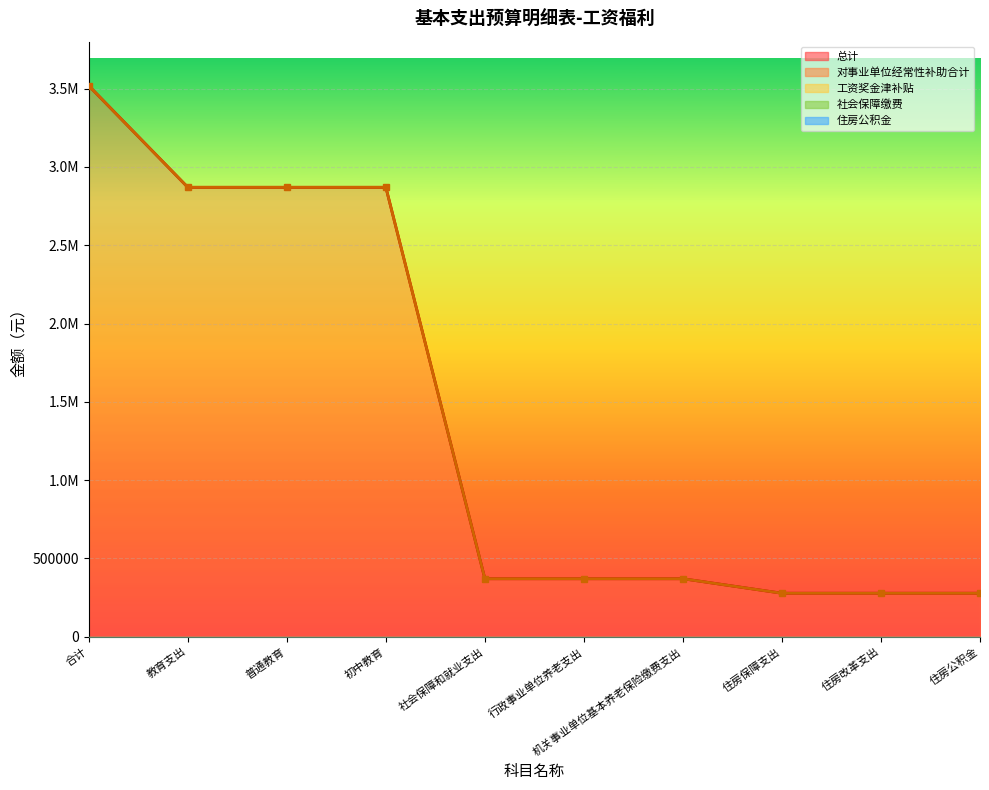

Is the value of 对事业单位经常性补助合计 at 机关事业单位基本养老保险缴费支出 greater than the value of 工资奖金津补贴 at 普通教育?

Yes